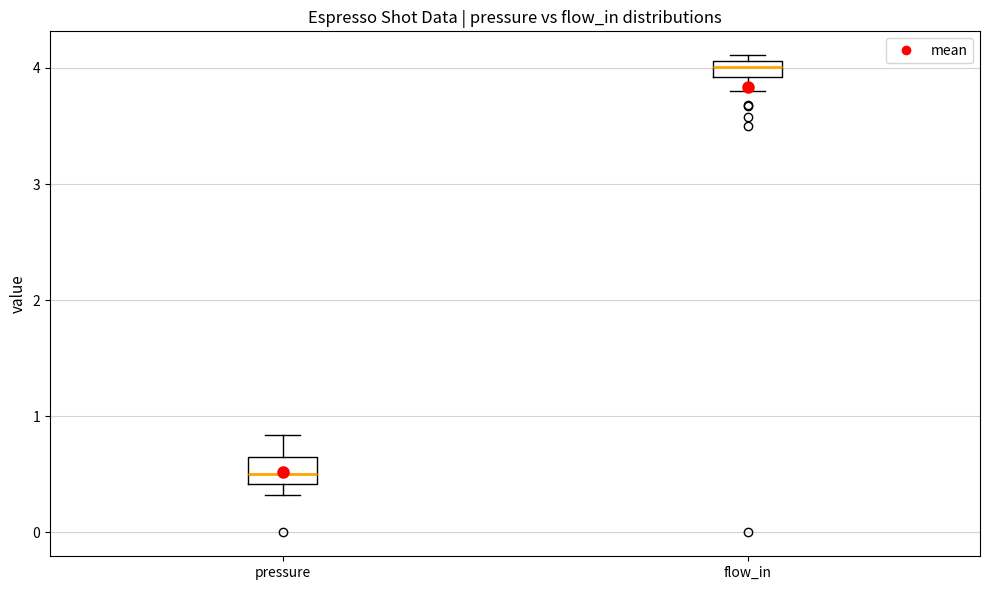

Where does the median line of the box for pressure sit on the y-axis? The values are not printed on the chart, so give them approximately, as read against the axis.

0.5